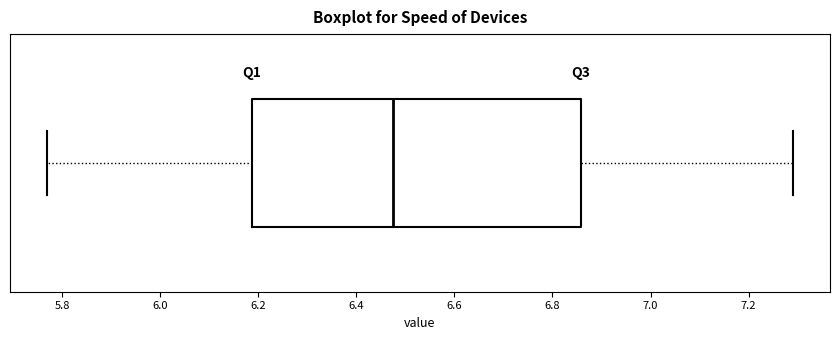

Where does the median line of the box sit on the x-axis? The values are not printed on the chart, so give them approximately, as read against the axis.

6.48